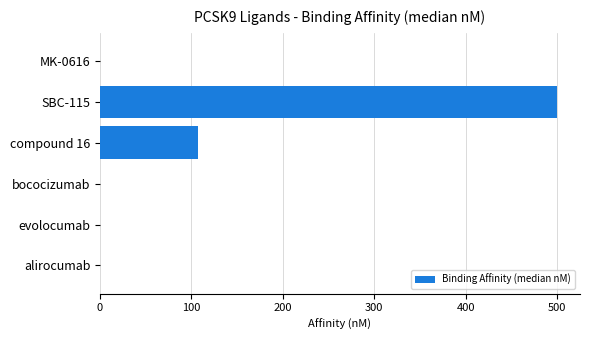

What is the maximum value shown in the chart?

500.0